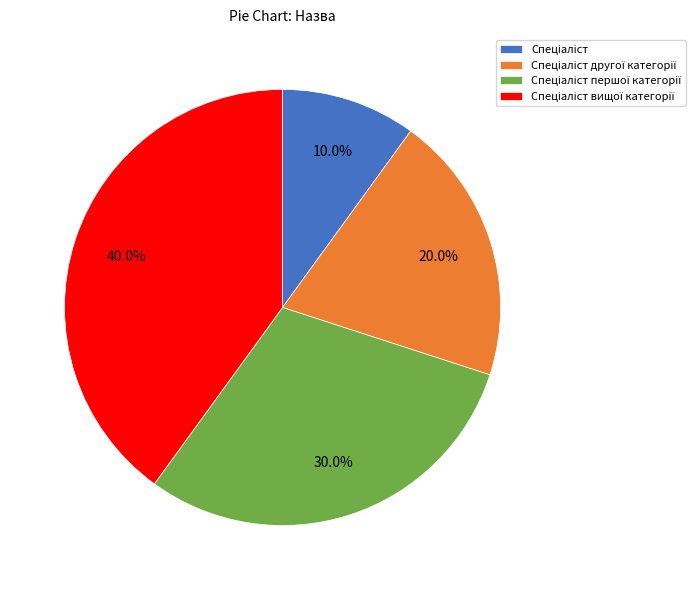

Is there a majority slice in this chart?

No